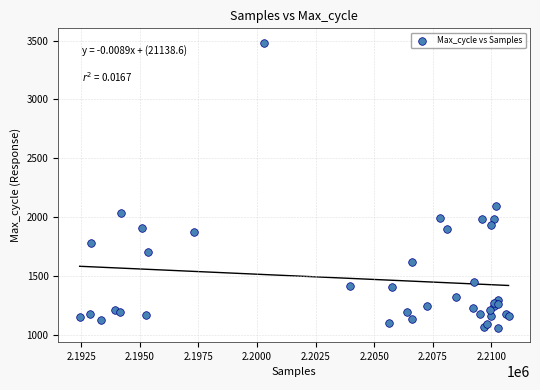

What Y value in the scatter plot is closest to 2270?

2093